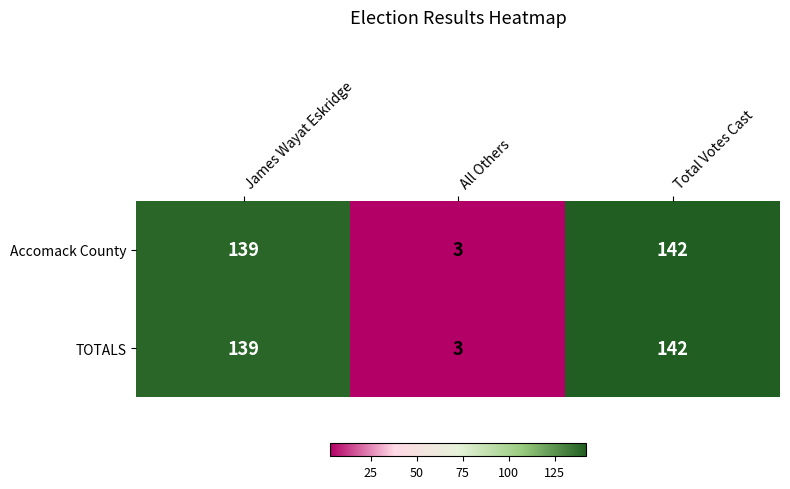

How many distinct data groups are displayed?

2